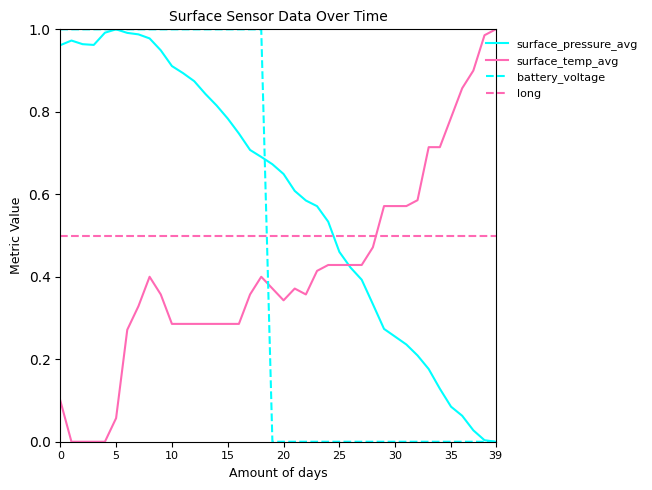

True or false: surface_pressure_avg and long cross at least once.

True